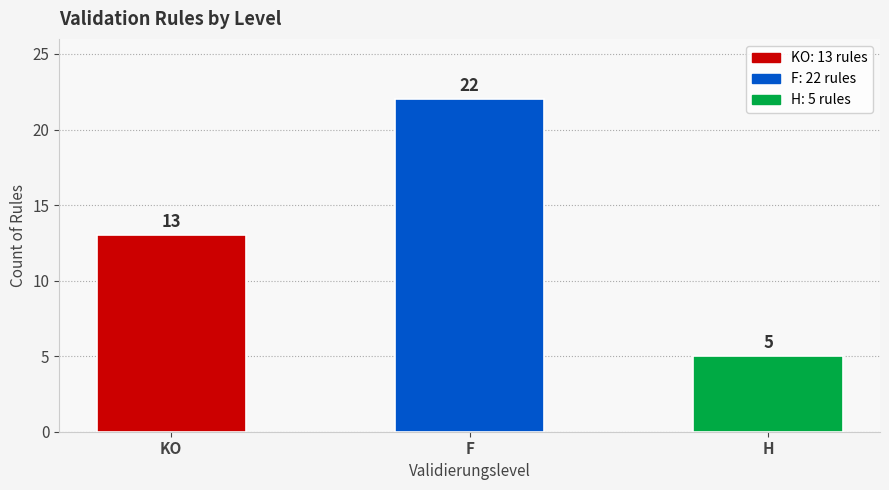

Approximately how many times larger is the value at KO compared to F?

0.6